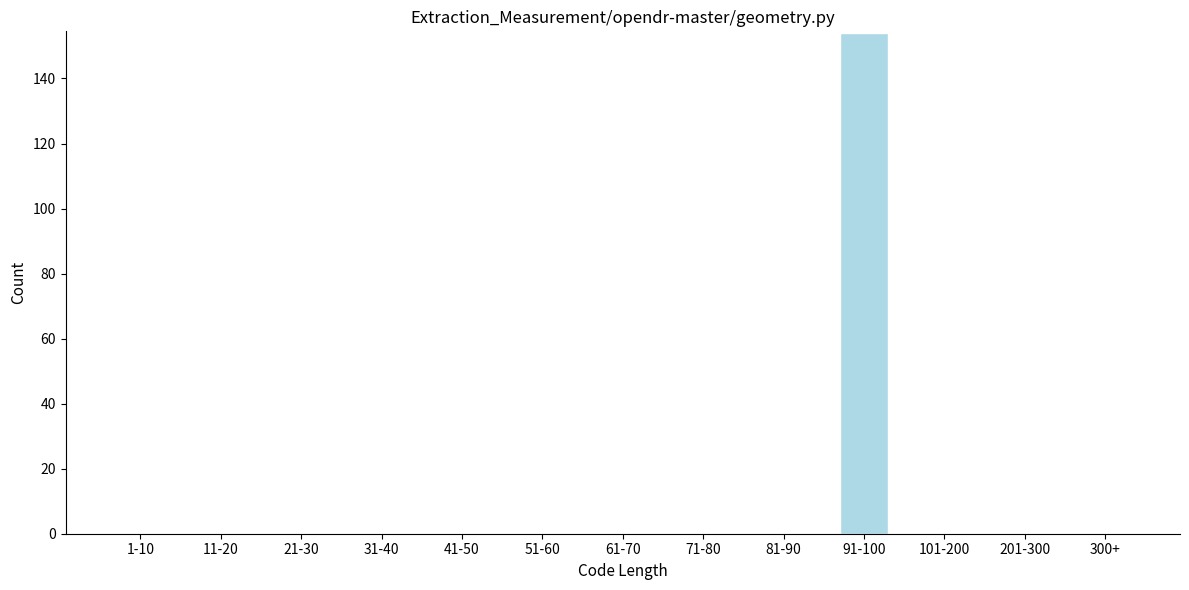

Reading left to right, what are all the values shown in this chart?

1-10=0	11-20=0	21-30=0	31-40=0	41-50=0	51-60=0	61-70=0	71-80=0	81-90=0	91-100=154	101-200=0	201-300=0	300+=0